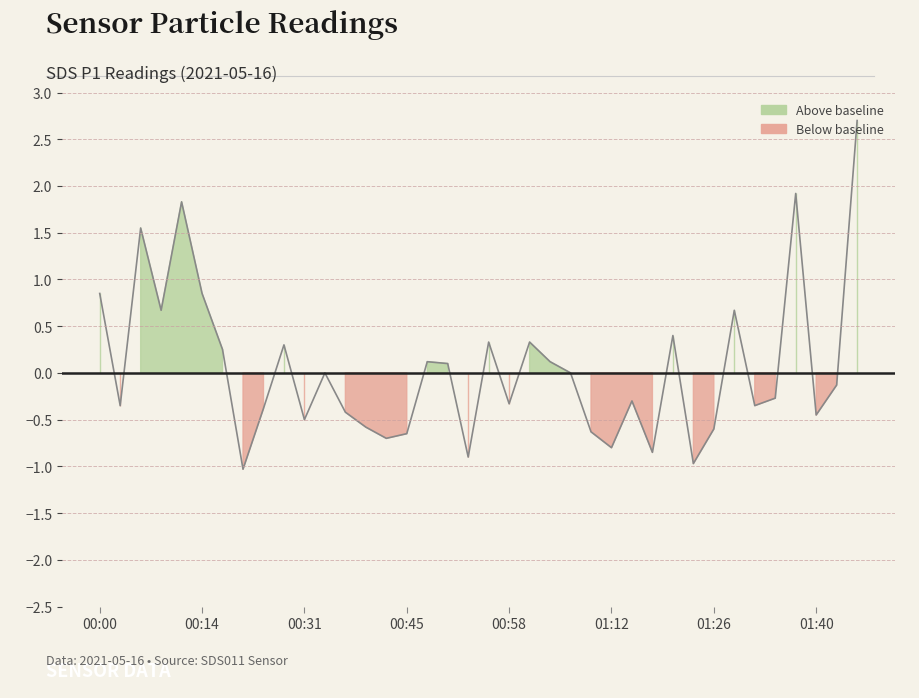

What is the sum of all values?

1.8